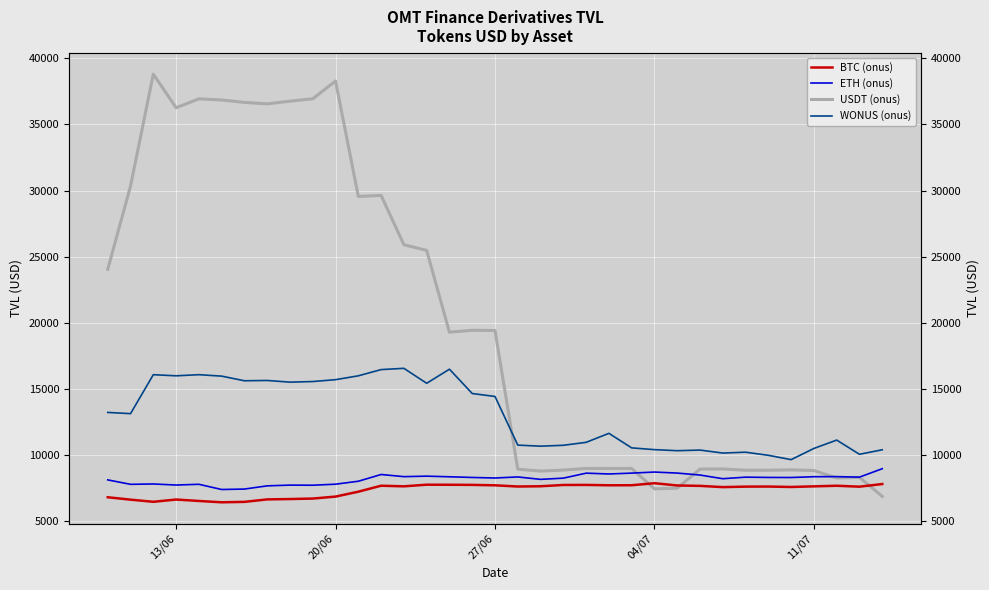

What is the value of the ETH (onus) point at the 17th from the left?

8282.0